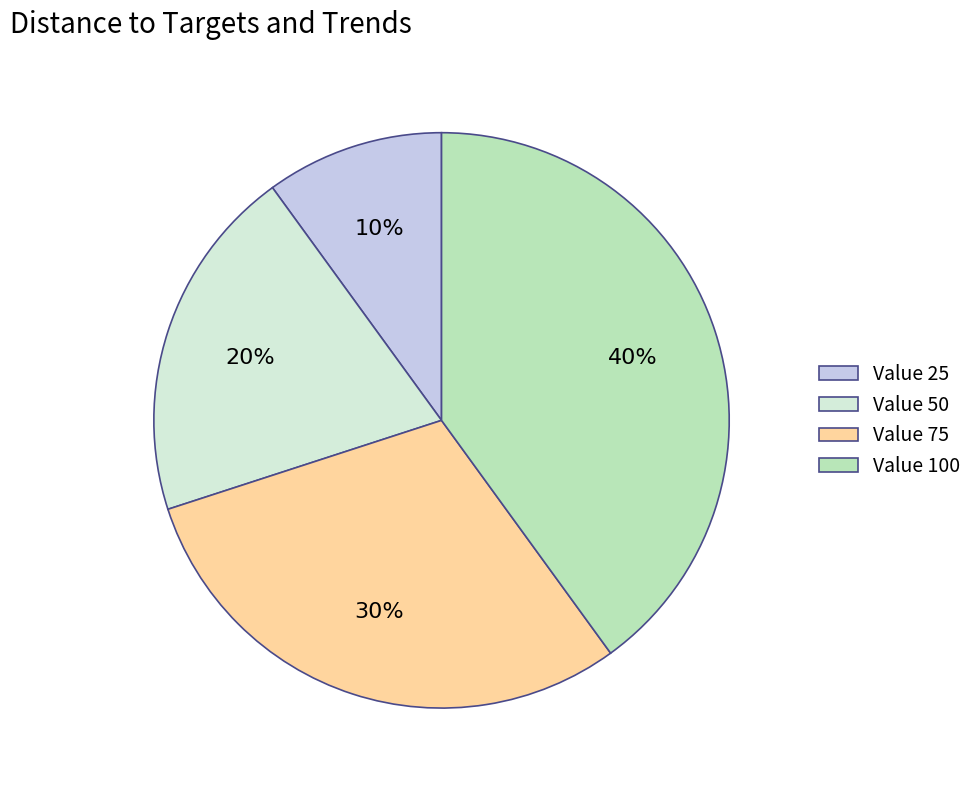

Rank the categories by value from lowest to highest.

Value 25, Value 50, Value 75, Value 100